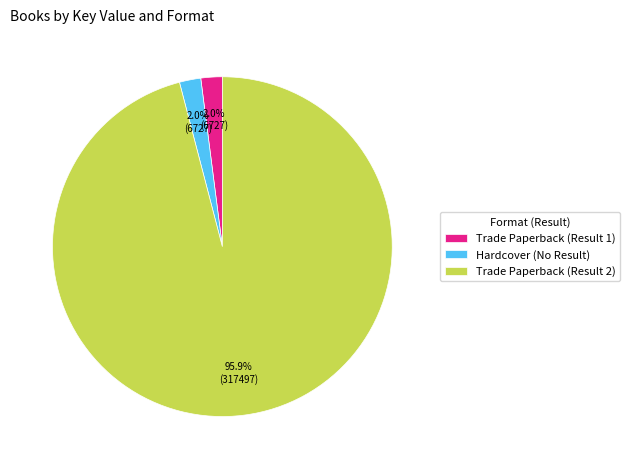

To the nearest percent, what percentage of the pie is Trade Paperback (Result 2)?

96%